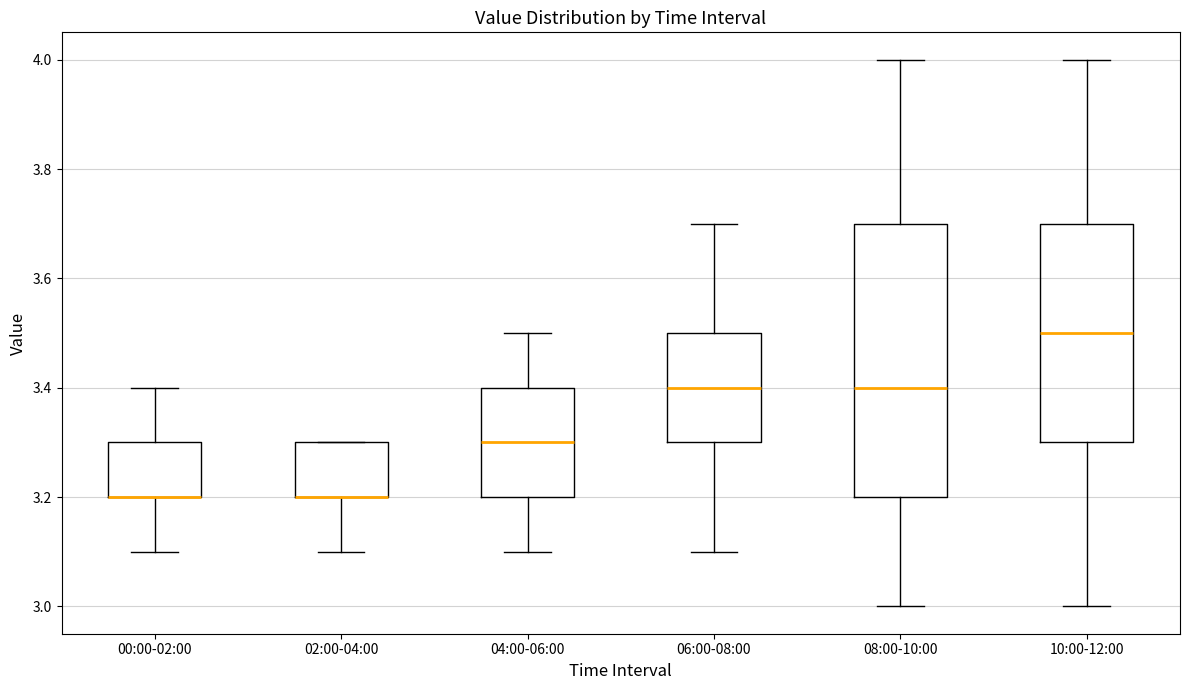

Where is the upper edge of the box for 02:00-04:00 on the y-axis? The values are not printed on the chart, so give them approximately, as read against the axis.

3.3